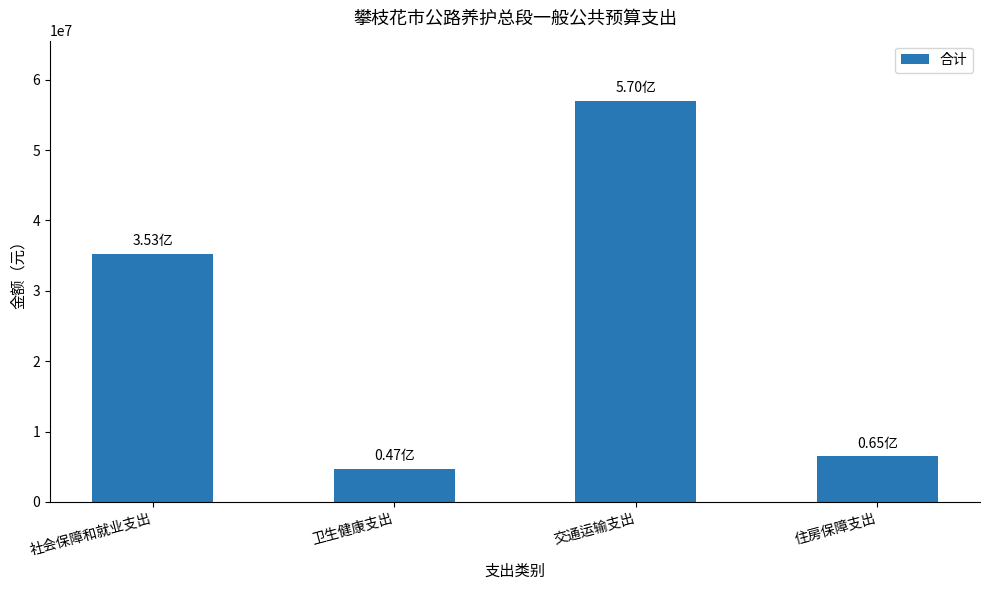

Reading left to right, what are all the values shown in this chart?

35255250.8	4690930.0	57001964.2	6450280.5